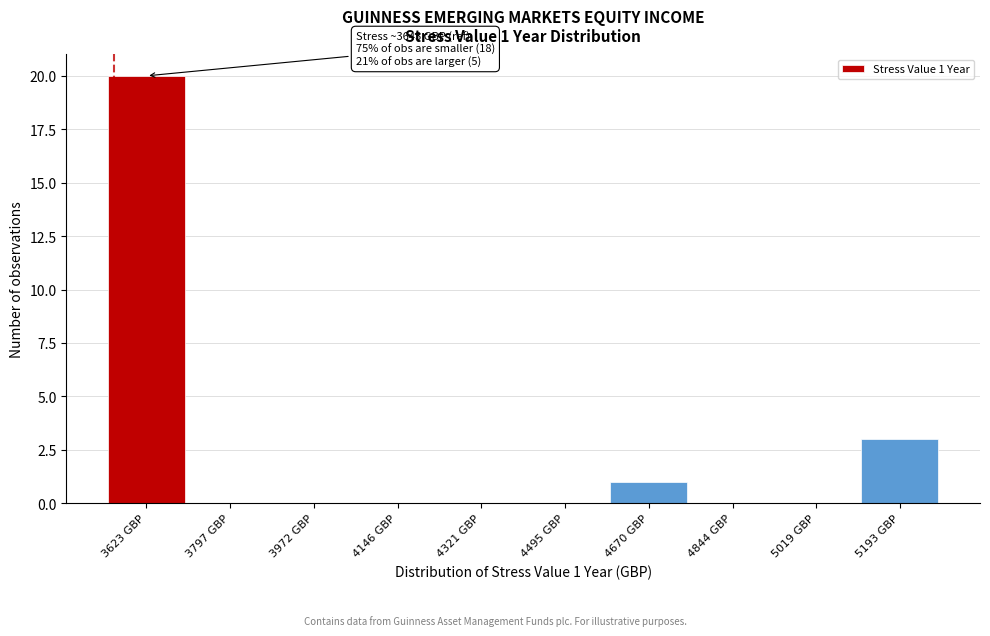

Reading left to right, transcribe all the data shown in this chart.

3623 GBP=20	3797 GBP=0	3972 GBP=0	4146 GBP=0	4321 GBP=0	4495 GBP=0	4670 GBP=1	4844 GBP=0	5019 GBP=0	5193 GBP=3